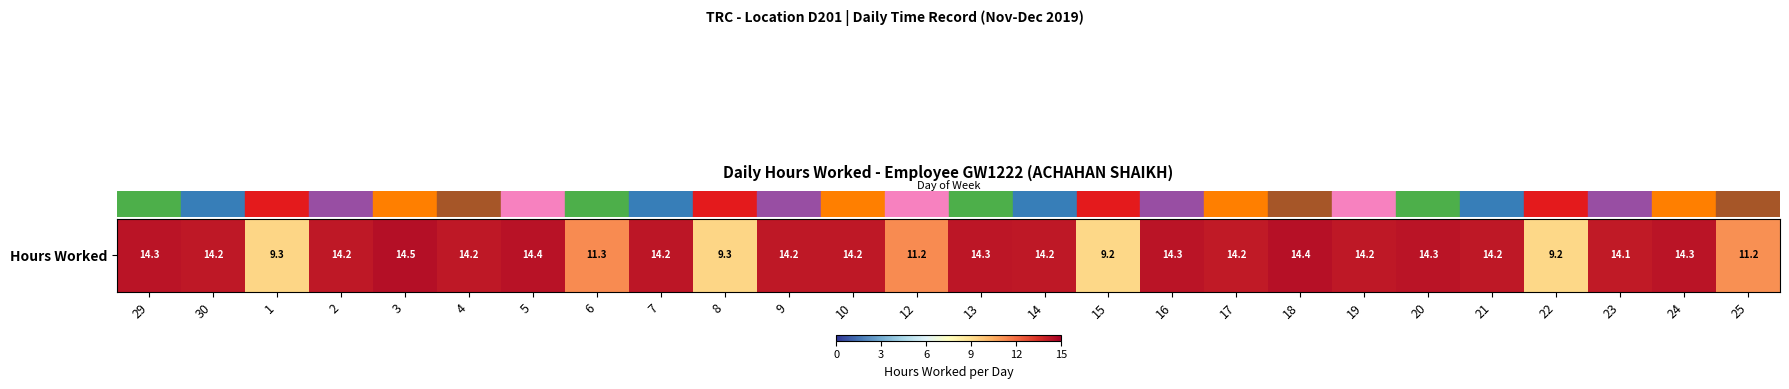

List the labels in order of value, largest first.

3, 18, 5, 29, 24, 16, 20, 13, 7, 30, 9, 21, 2, 4, 19, 14, 10, 17, 23, 6, 12, 25, 8, 1, 22, 15